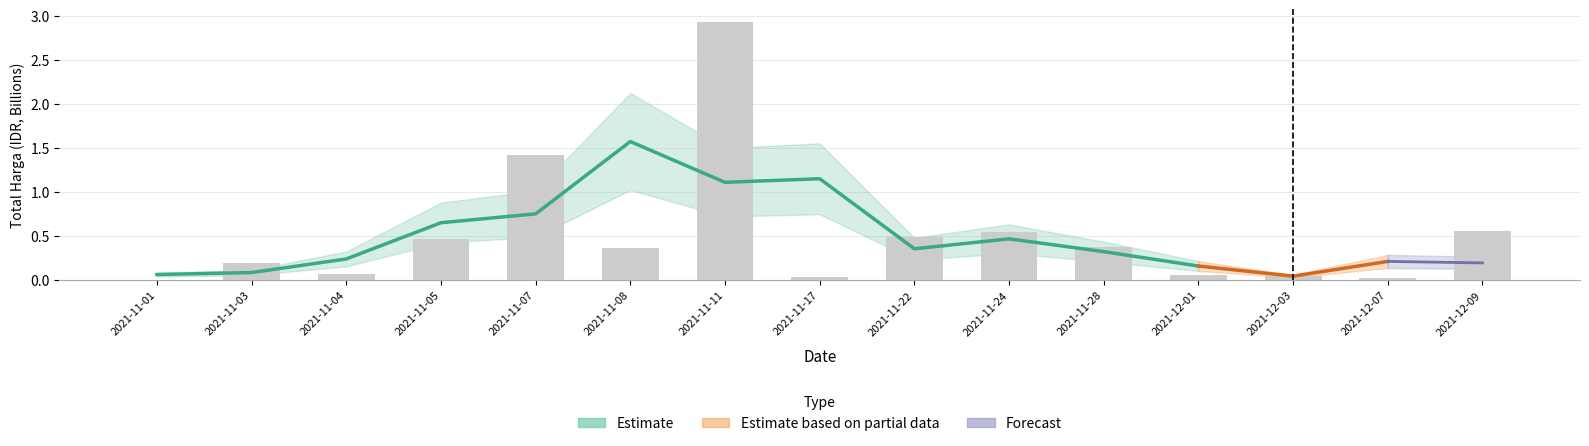

Between 2021-11-22 and 2021-11-03, which is larger?

2021-11-22